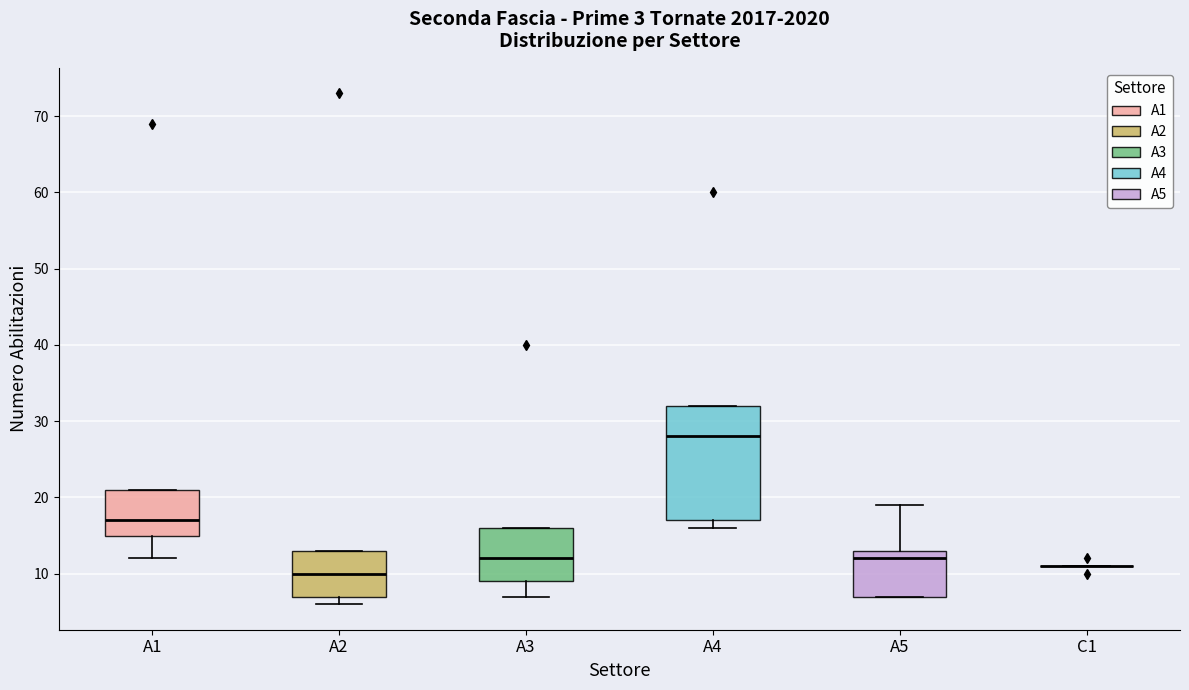

Where does the median line of the box for A1 sit on the y-axis? The values are not printed on the chart, so give them approximately, as read against the axis.

17